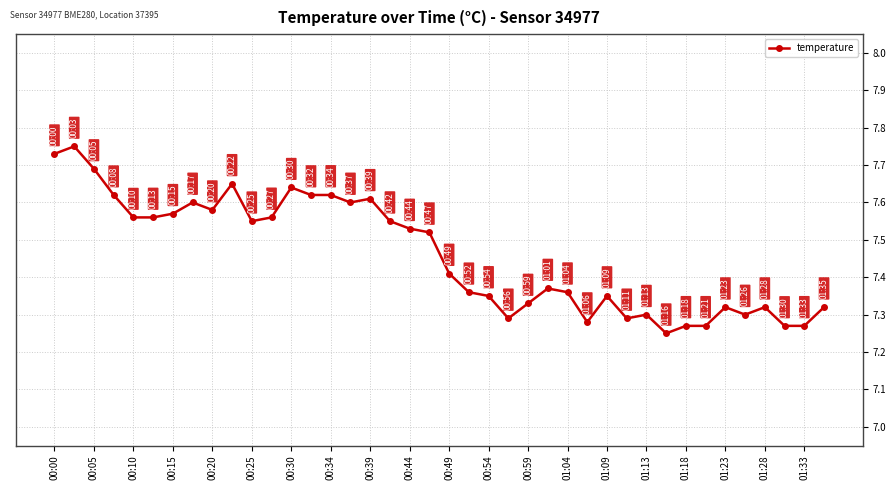

How many values are between 7 and 8?

40